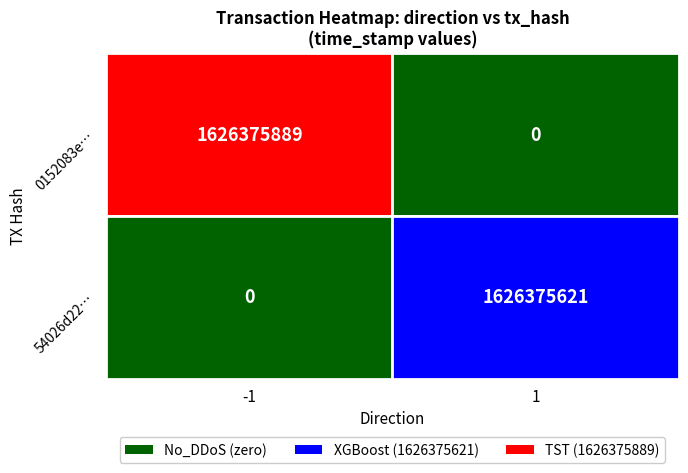

How many values in the 0152083e86b72df8b8de1bed9c571c2b1a001f9 series are below 1626375889?

1